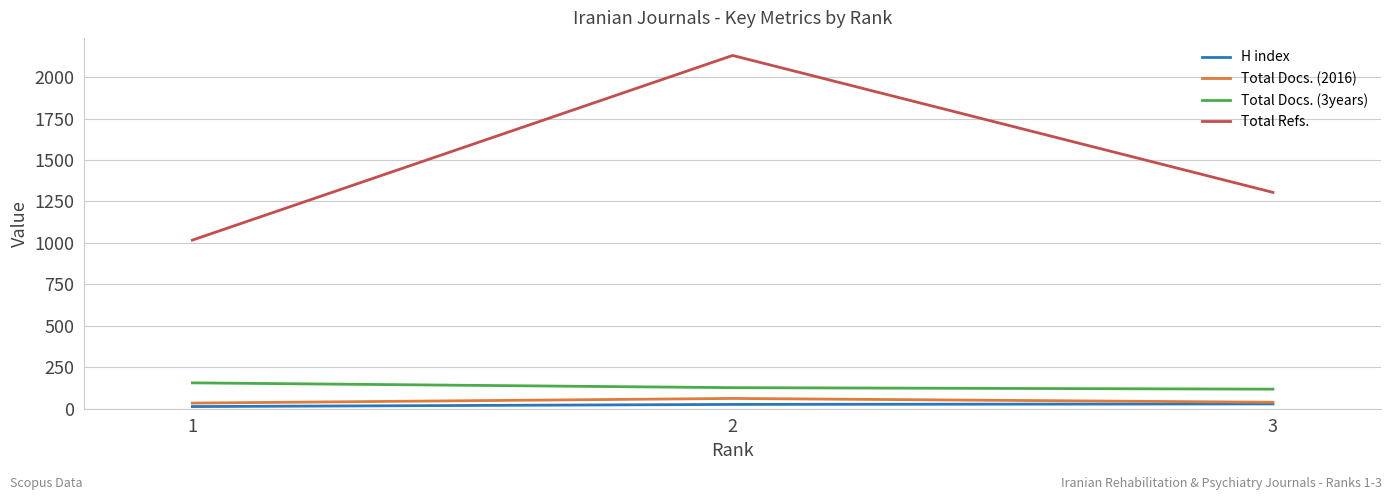

True or false: Total Docs. (2016) has a value of 39 at 3.

True